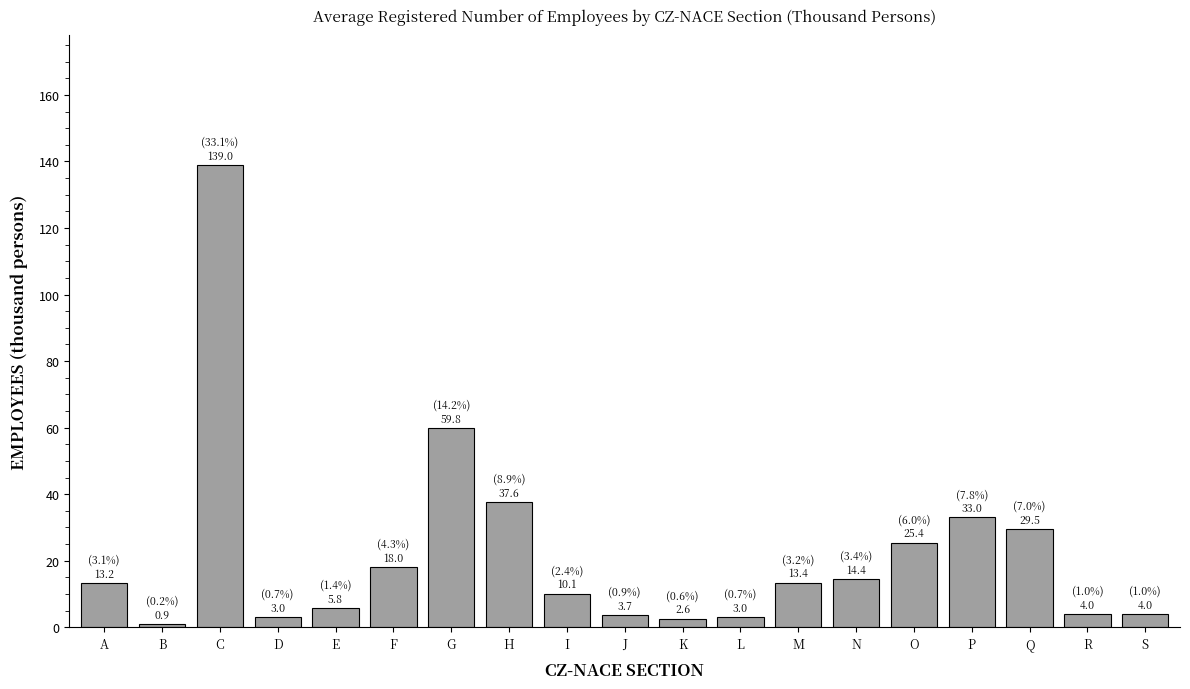

What is the value of the 18th bar from the left?

4.0